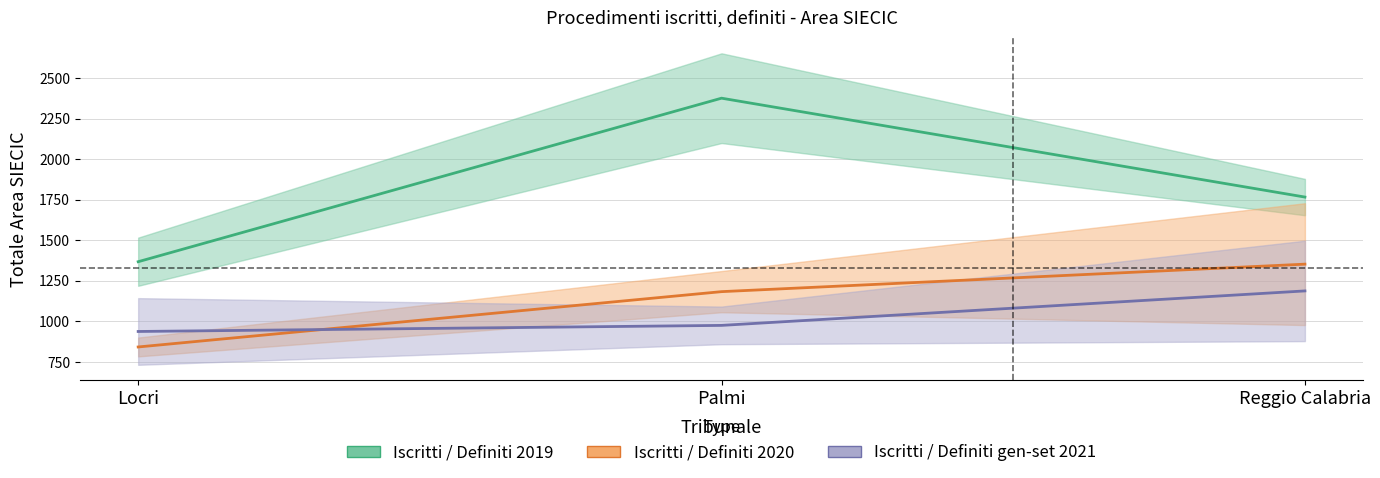

Count the Definiti 2019 values in the range 1516 to 2099.

3